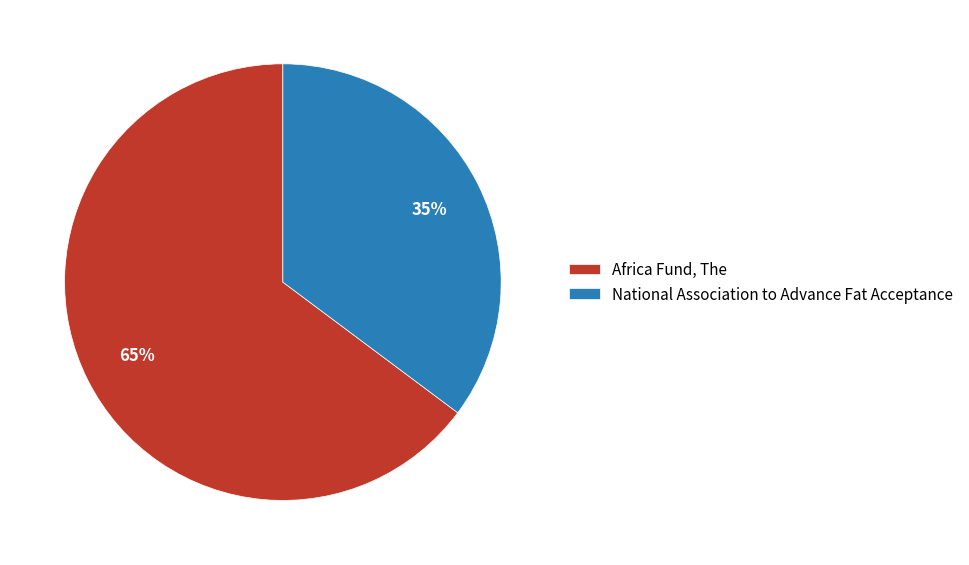

Count the number of slices in the pie.

2